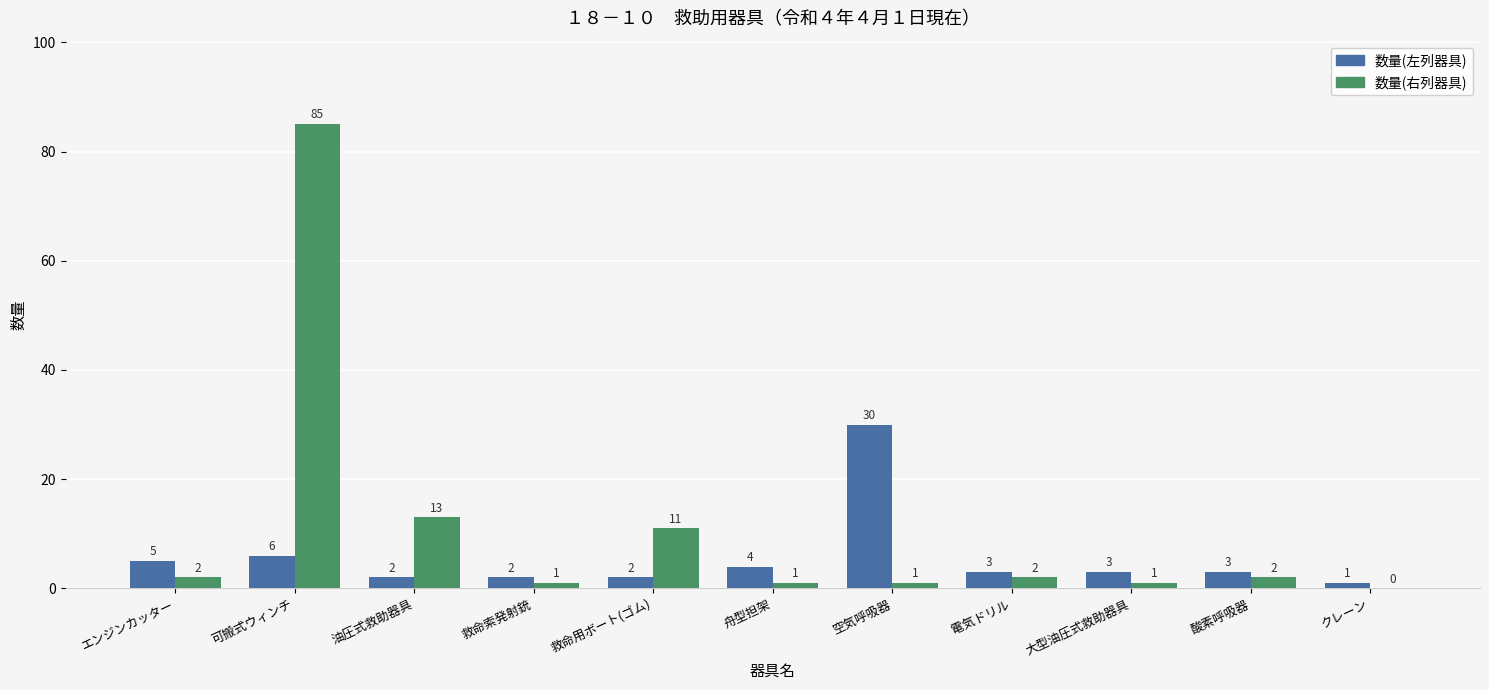

Is it true that 数量(右列器具) equals 0 at クレーン?

True